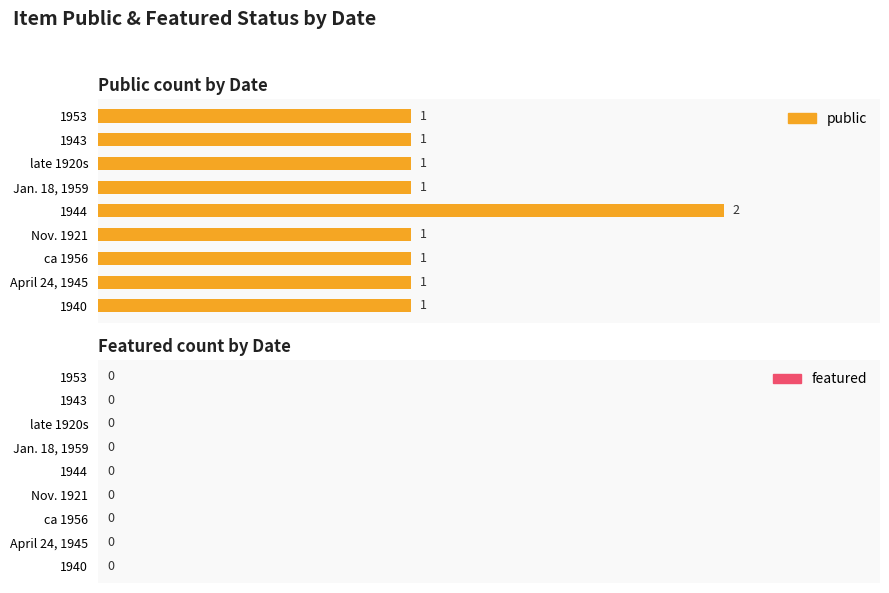

Reading top to bottom, transcribe all the data shown in this chart.

1	1	1	1	2	1	1	1	1